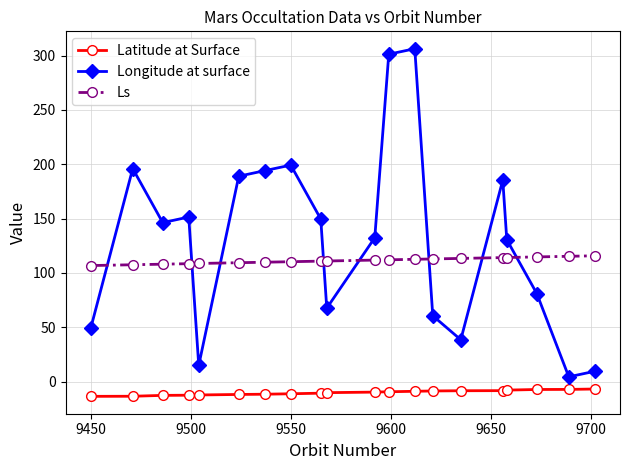

Which series has the largest total across all categories?

Longitude at surface